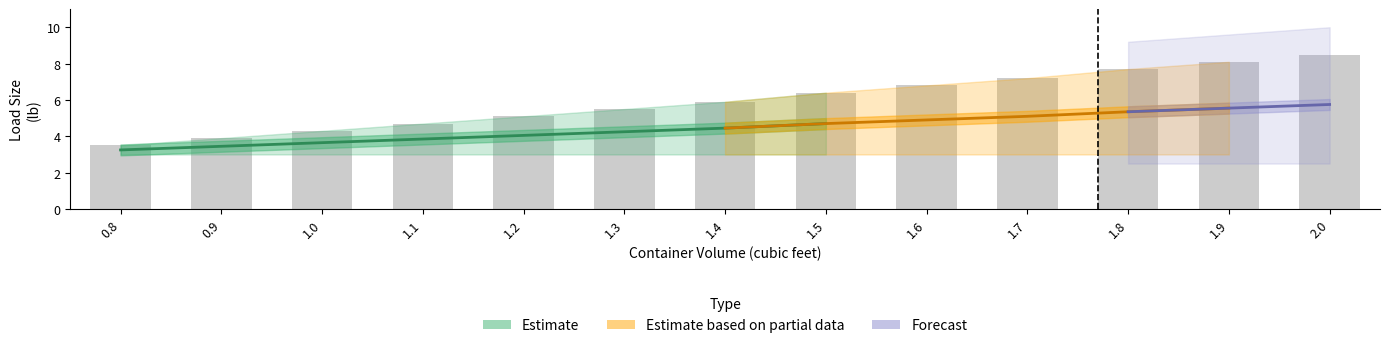

What is the difference between the second highest and minimum values in the Maximum load (lb) series?

4.6